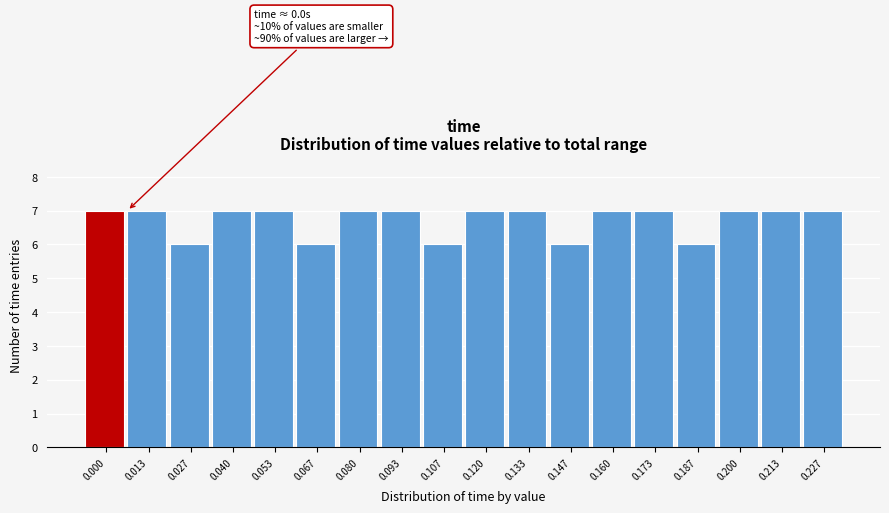

Reading left to right, what are all the values shown in this chart?

0.000=7	0.013=7	0.027=6	0.040=7	0.053=7	0.067=6	0.080=7	0.093=7	0.107=6	0.120=7	0.133=7	0.147=6	0.160=7	0.173=7	0.187=6	0.200=7	0.213=7	0.227=7